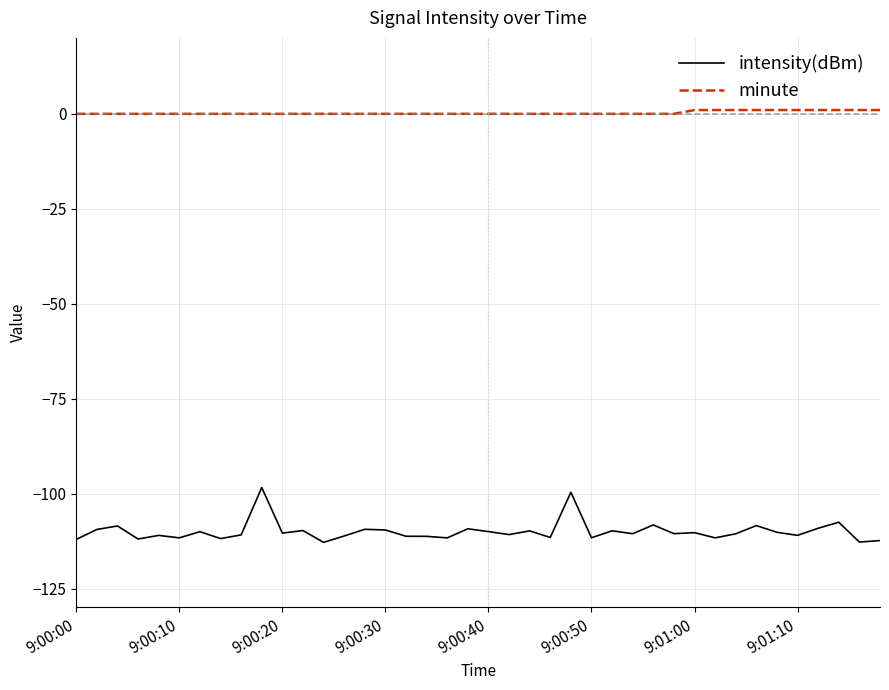

What is the maximum value shown in the chart?

1.0